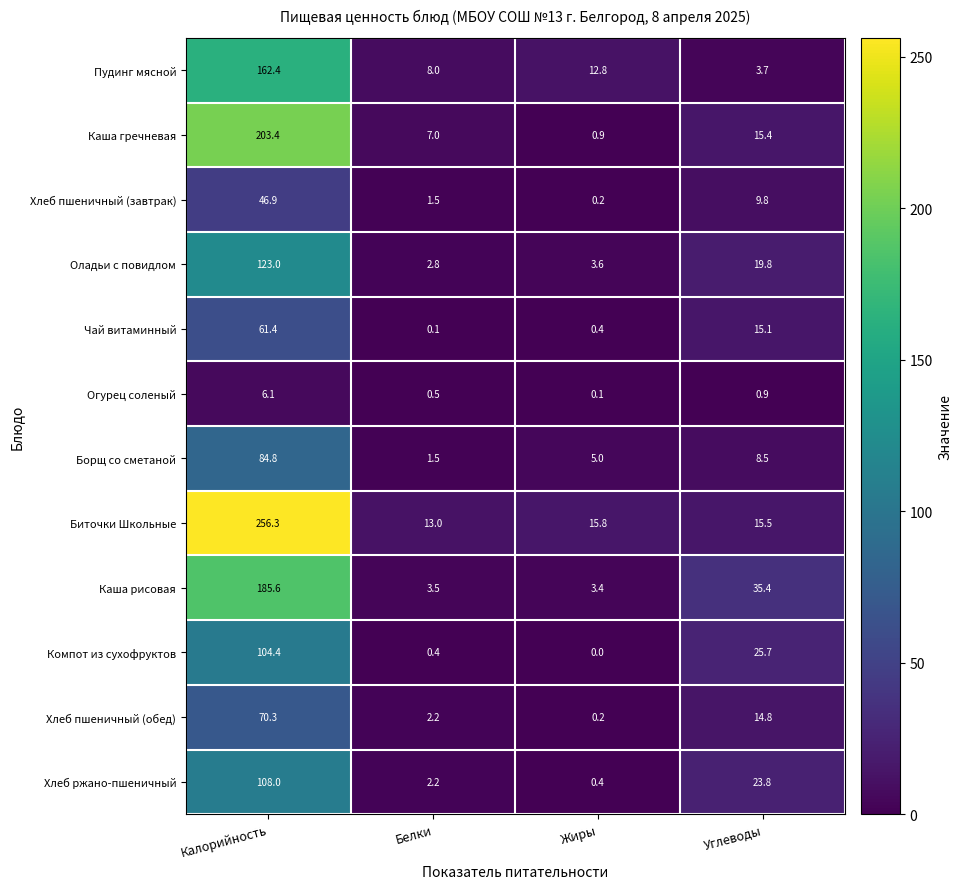

Which series has the widest spread of values?

Биточки Школьные